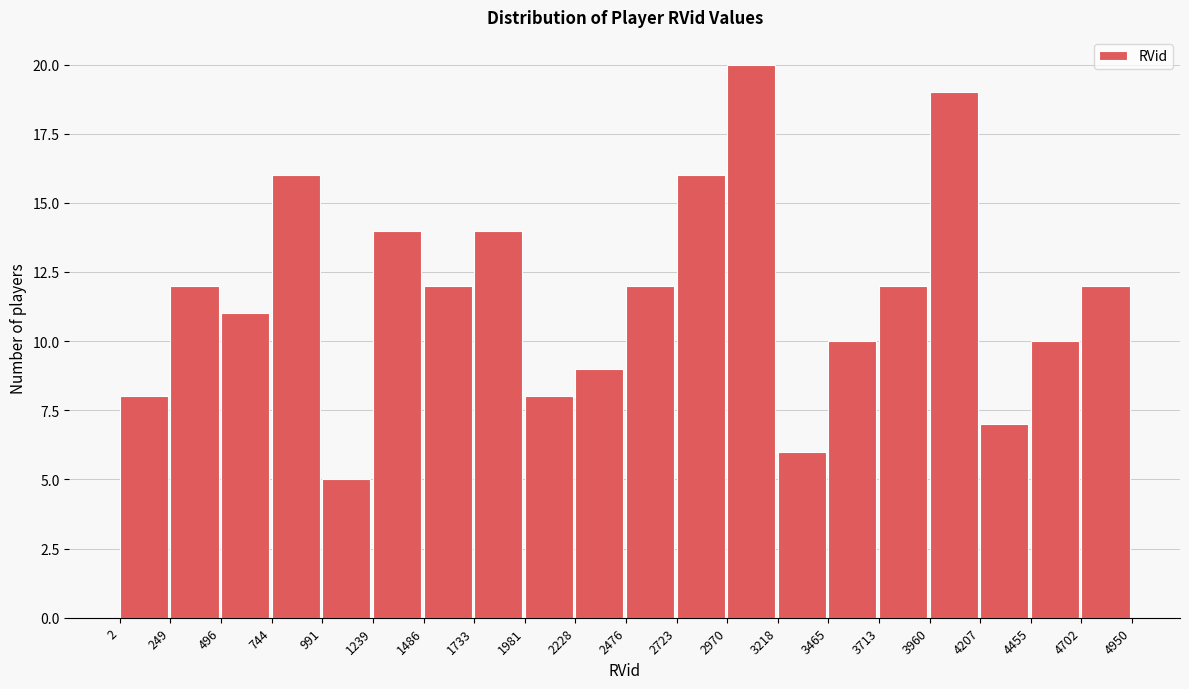

Reading left to right, transcribe this chart: for each bar, give the range it covers on the x-axis and its height. The values are not printed on the chart, so give them approximately, as read against the axis.

2 to 249: 8
249 to 496: 12
496 to 744: 11
744 to 991: 16
991 to 1239: 5
1239 to 1486: 14
1486 to 1733: 12
1733 to 1981: 14
1981 to 2228: 8
2228 to 2476: 9
2476 to 2723: 12
2723 to 2970: 16
2970 to 3218: 20
3218 to 3465: 6
3465 to 3713: 10
3713 to 3960: 12
3960 to 4207: 19
4207 to 4455: 7
4455 to 4702: 10
4702 to 4950: 12